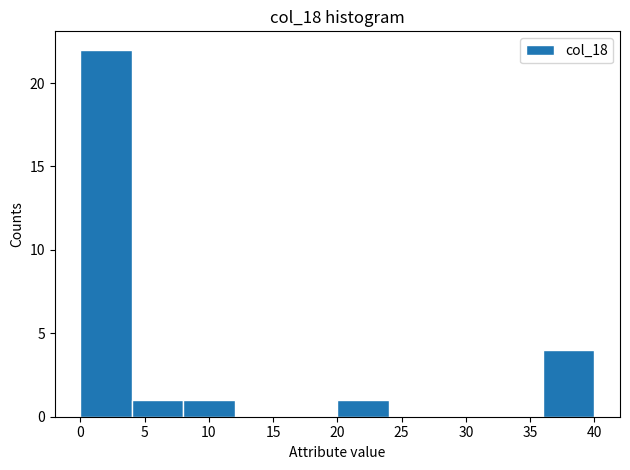

Reading left to right, transcribe this chart: for each bar, give the range it covers on the x-axis and its height. The values are not printed on the chart, so give them approximately, as read against the axis.

0 to 4: 22
4 to 8: 1
8 to 12: 1
12 to 16: 0
16 to 20: 0
20 to 24: 1
24 to 28: 0
28 to 32: 0
32 to 36: 0
36 to 40: 4